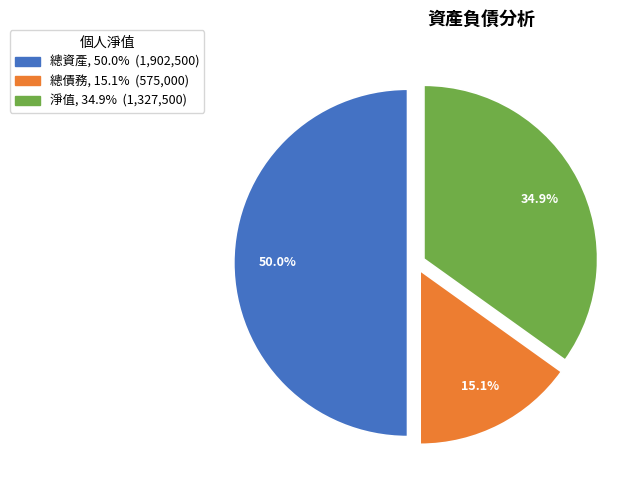

Which slice is the smallest?

總債務